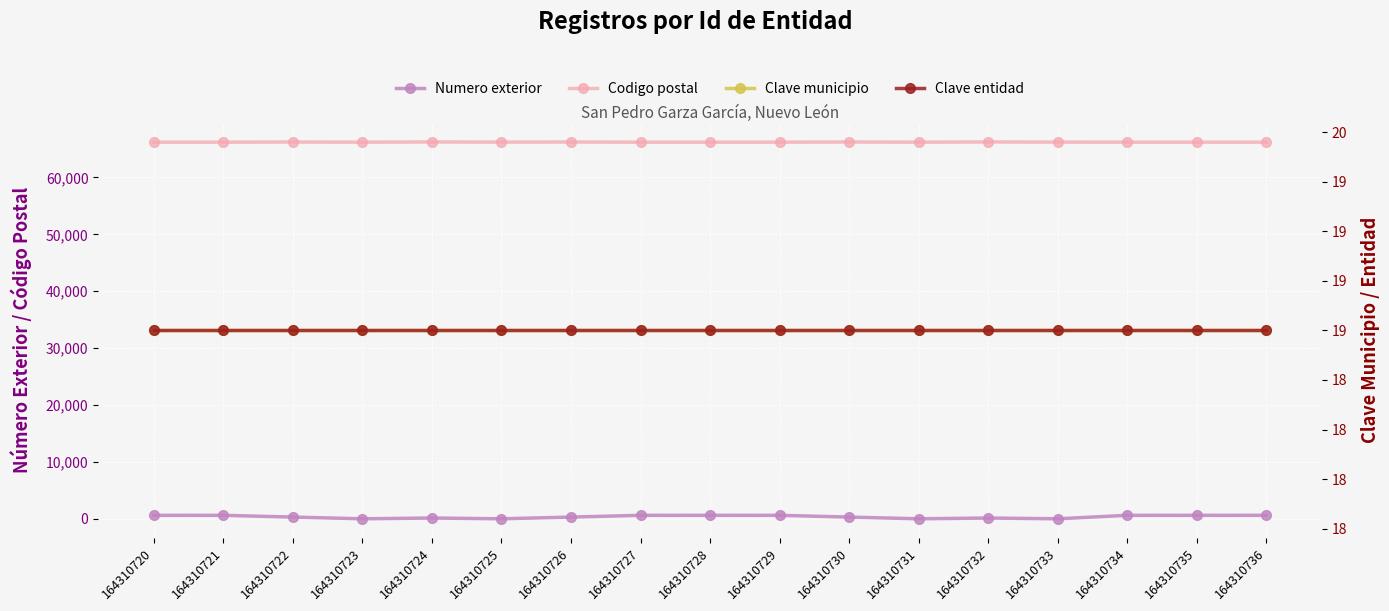

How many interior local valleys does the Codigo postal series have?

3